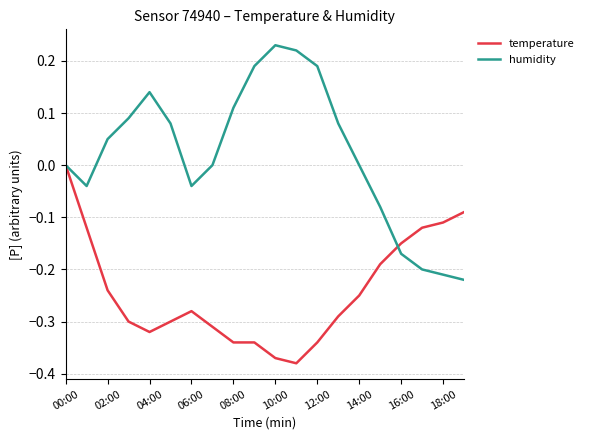

What is the sum of all humidity values?

0.4